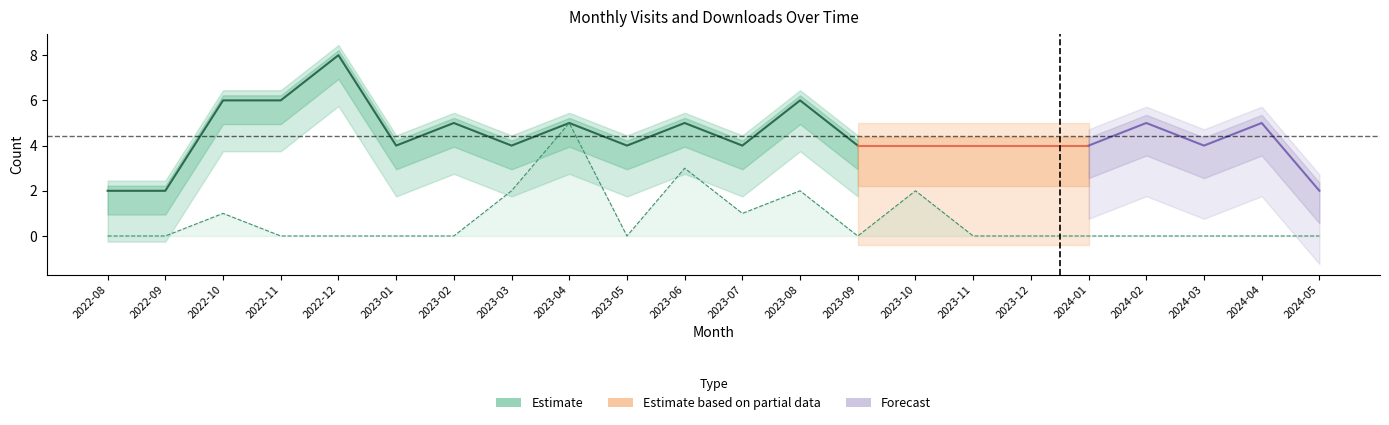

True or false: the data shows 1 at 2023-10.

False